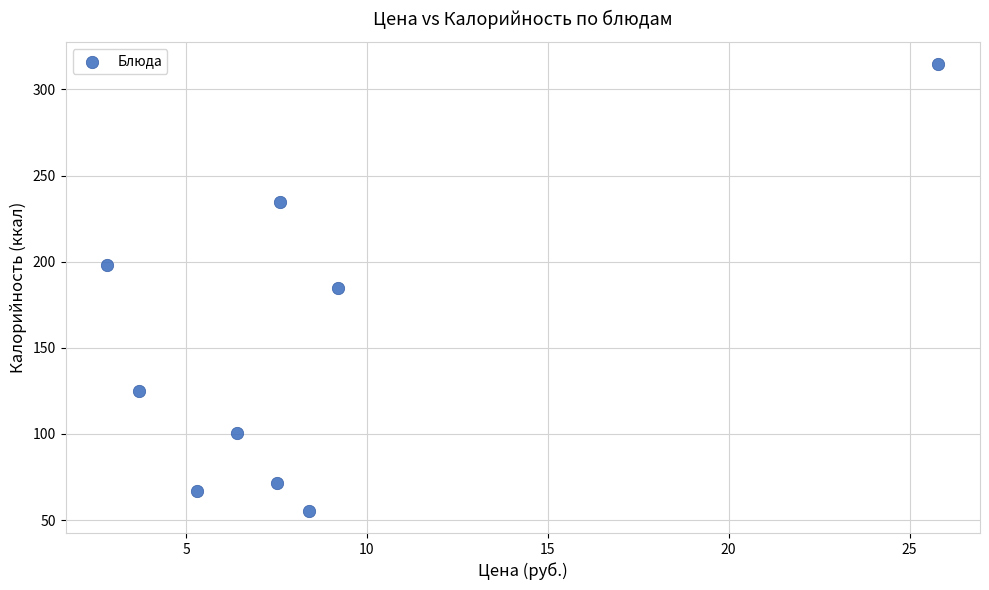

What is the range of X values (max minus min)?

23.0